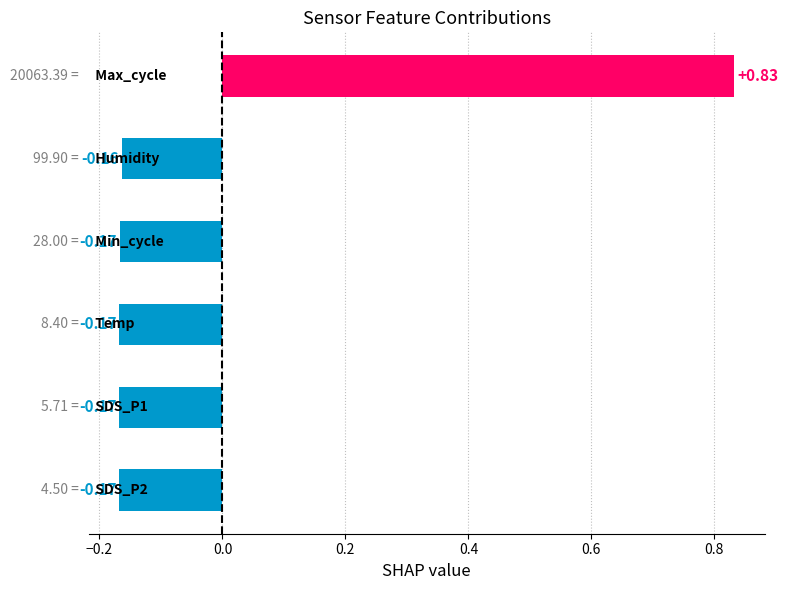

What is the difference between the maximum and second lowest values?

1.0